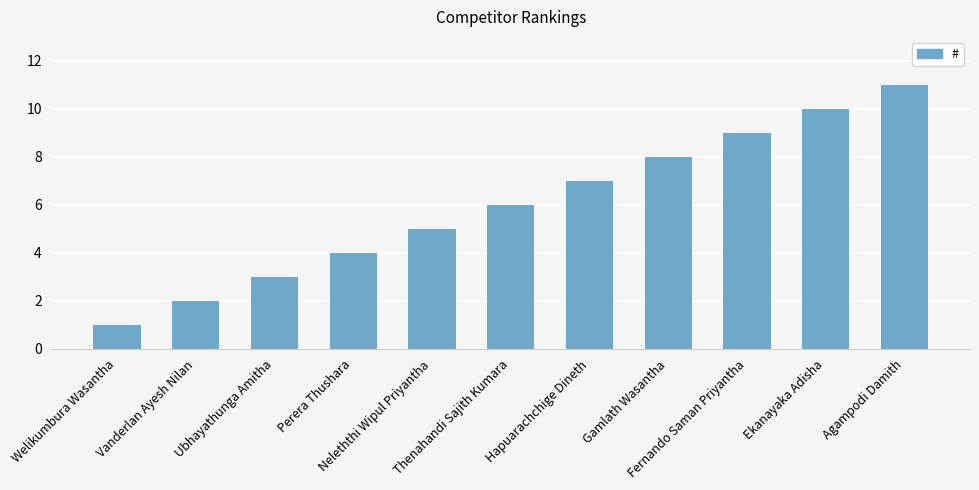

Count the values in the range 3 to 9.

7